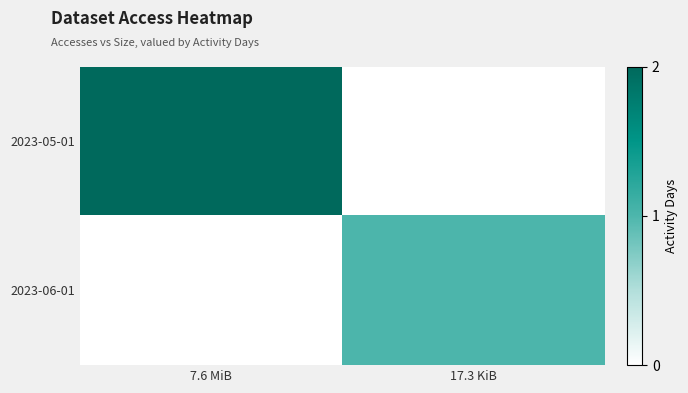

At which label is 2023-06-01 closest to 0?

7.6 MiB